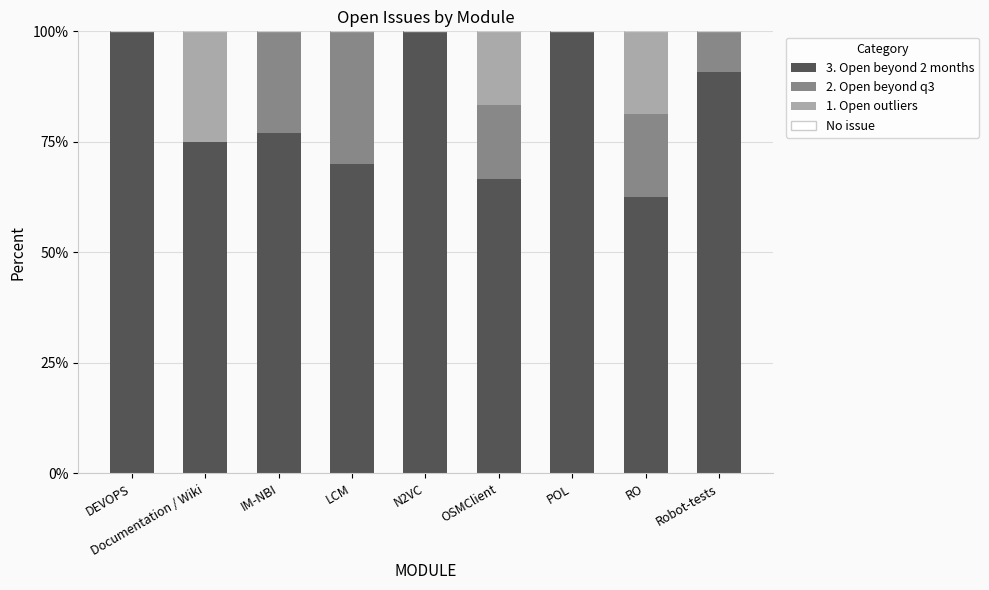

The value of 3. Open beyond 2 months at N2VC is 100.0. True or false?

True